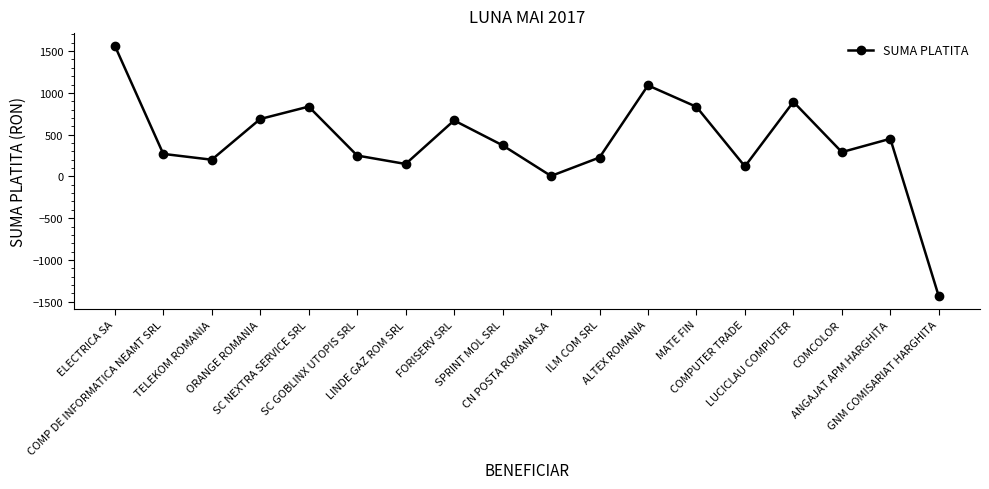

What is the value of the 2nd point from the left?

269.6